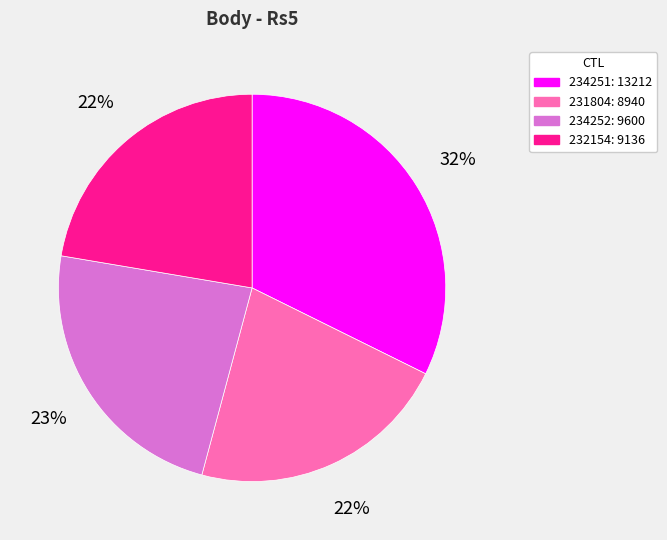

Combined, do 232154 and 234252 account for over 50%?

No